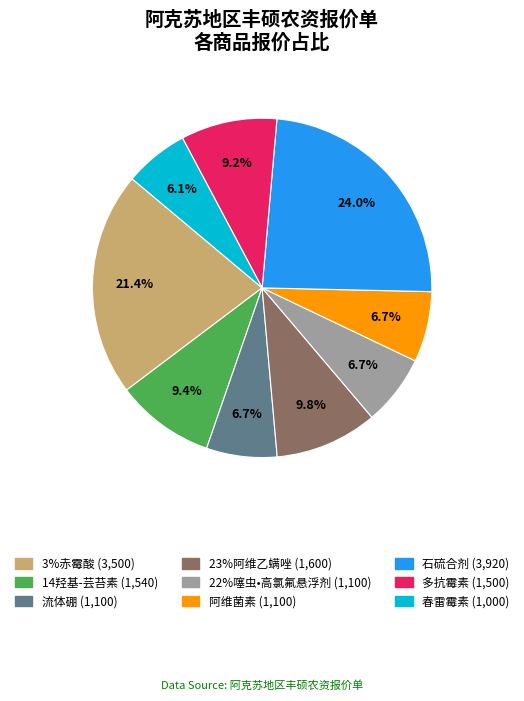

Which has a higher value, 14羟基-芸苔素 (1,540) or 阿维菌素 (1,100)?

14羟基-芸苔素 (1,540)